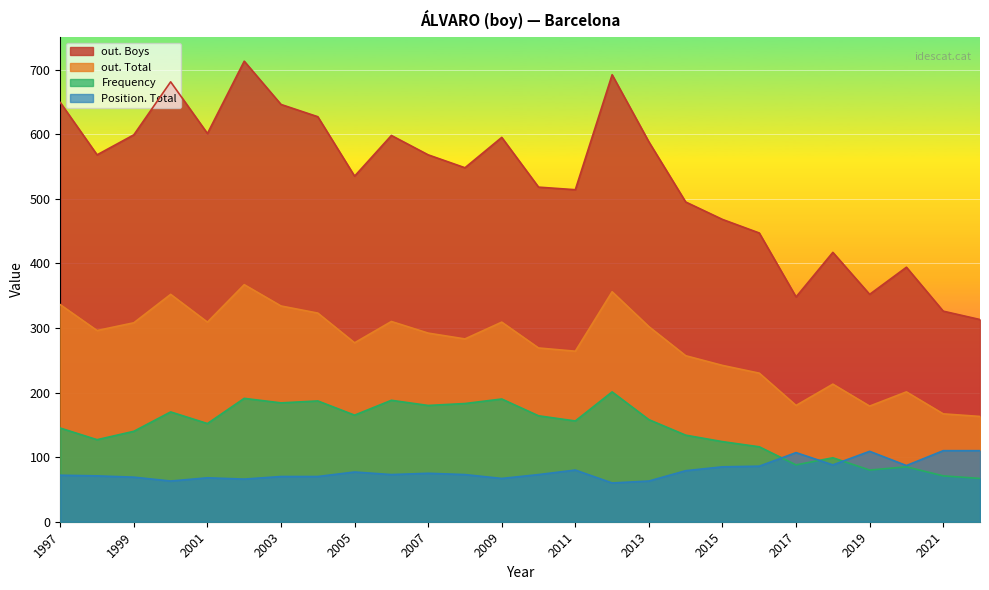

What is the difference between the highest and lowest values at 2013?

525